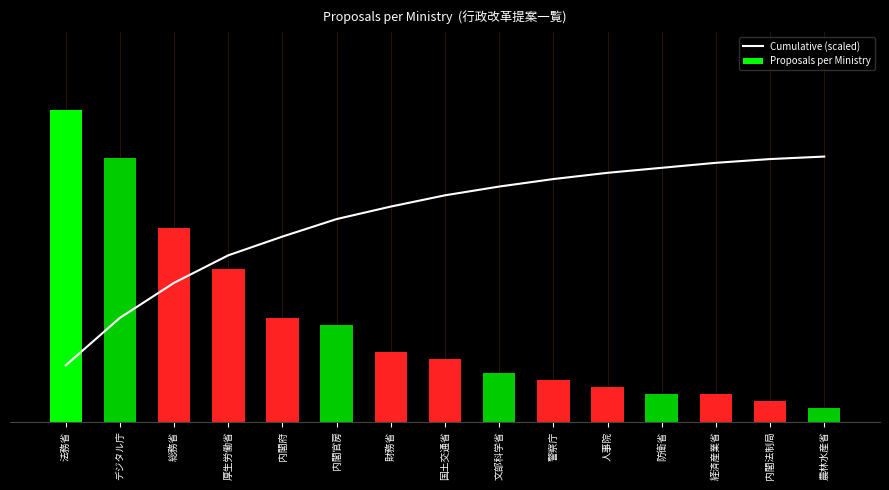

Is the value of Cumulative (scaled) at 警察庁 greater than the value of Proposals per Ministry at 厚生労働省?

Yes